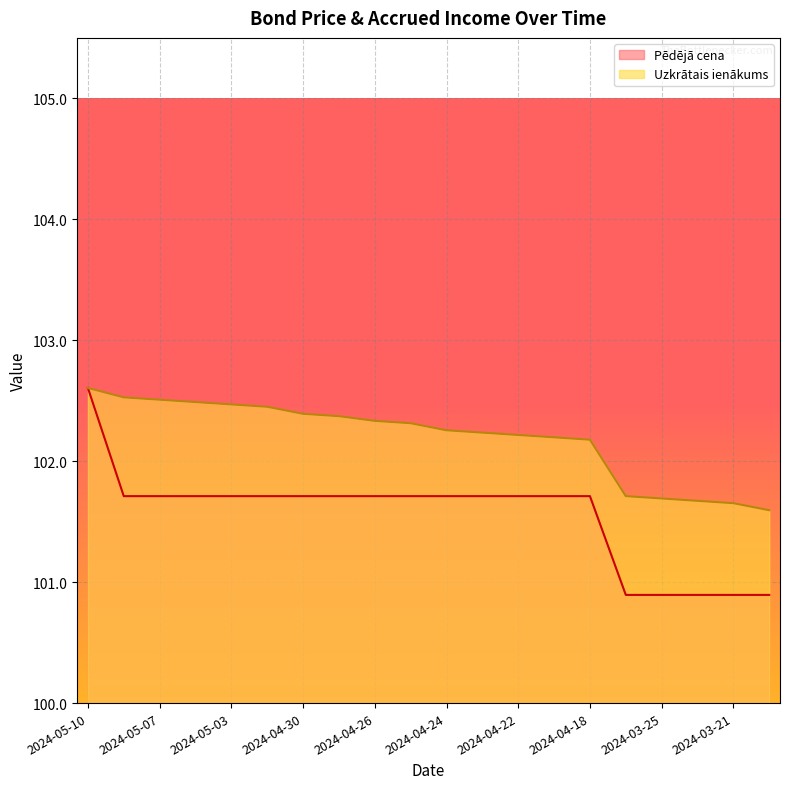

What position from the left is 2024-04-19?

14